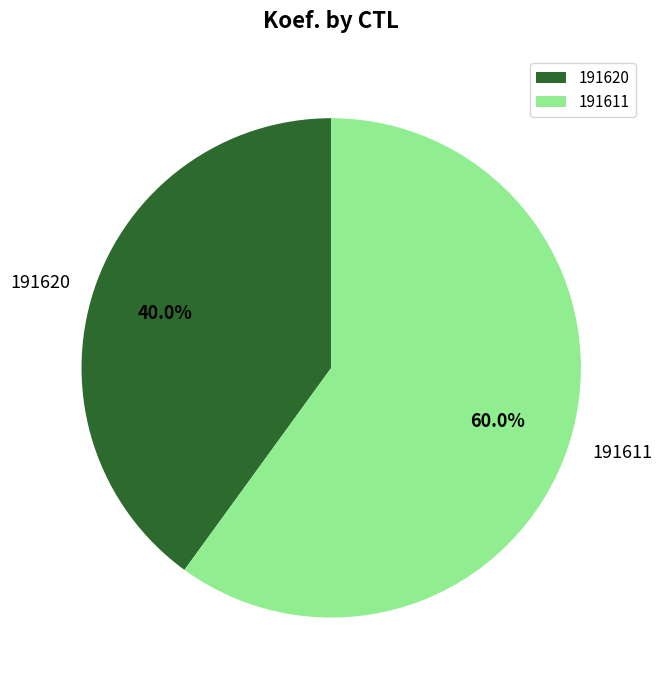

Does 191620 account for over 50% of the chart?

No